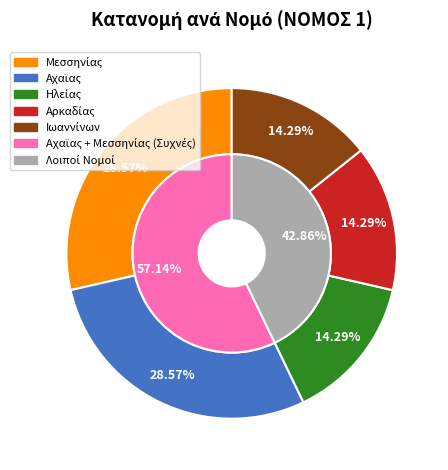

Is it true that Αχαϊας is 29% of the pie?

True